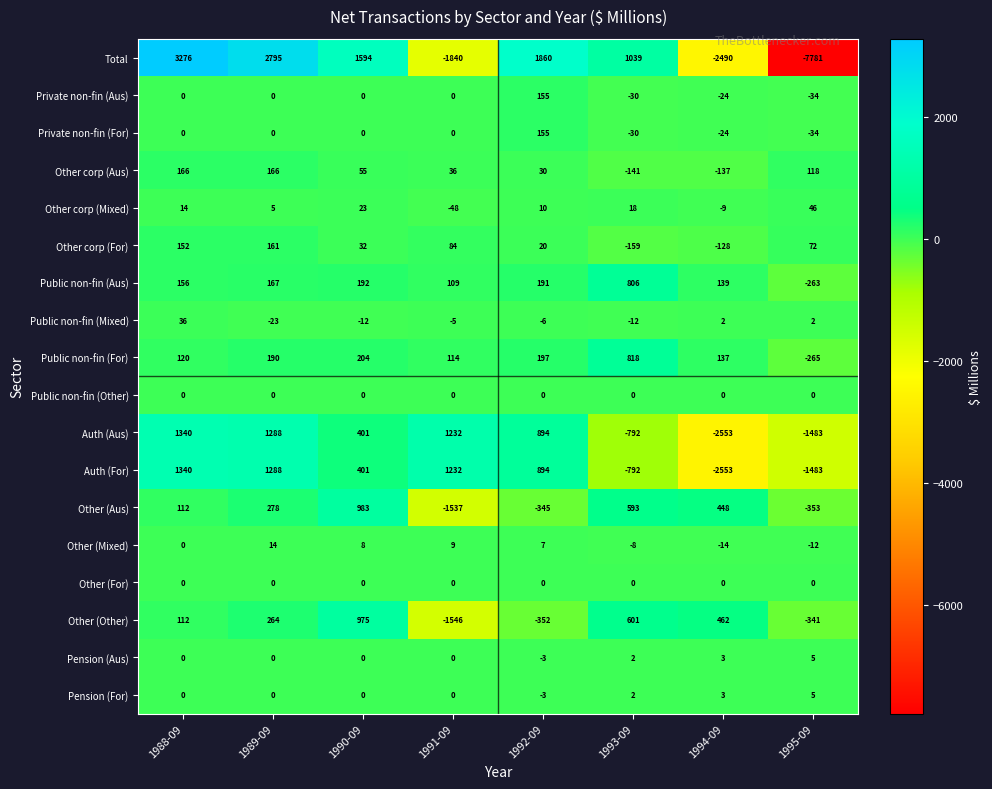

What is the maximum value shown in the chart?

3276